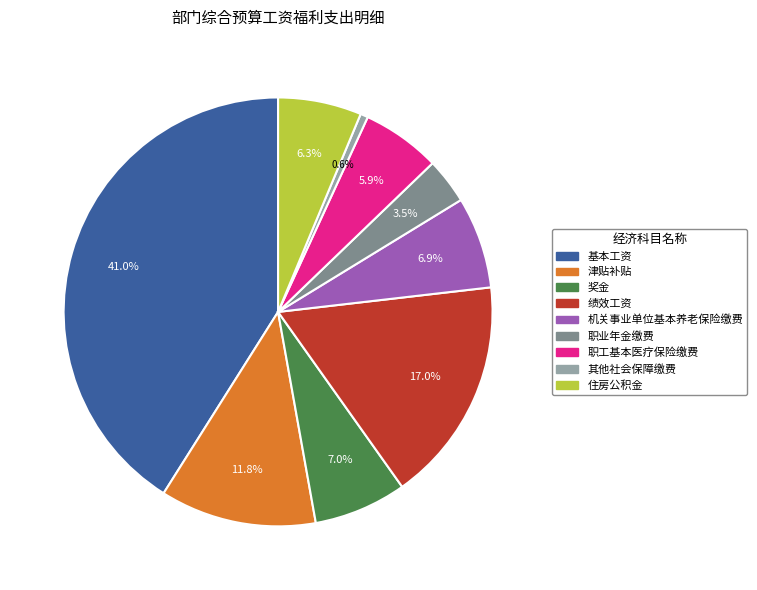

What is the smallest slice in the pie chart?

其他社会保障缴费